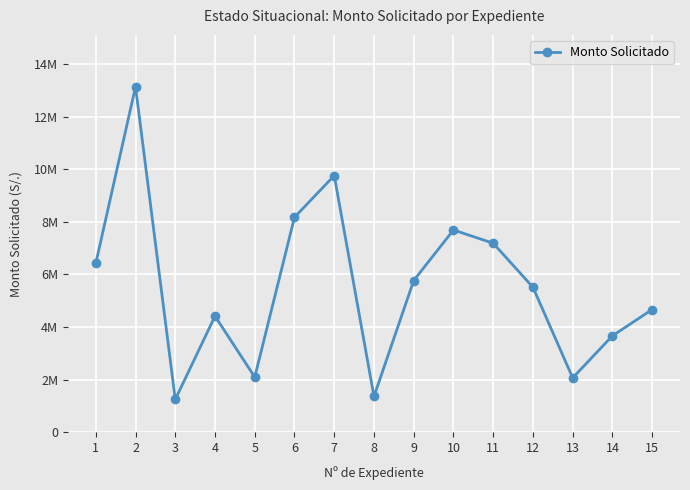

Reading left to right, list all the values displayed in this chart.

6420912	13137496	1248828	4416503	2099175	8175000	9759791	1364254	5771297	7691357	7187808	5514462	2069794	3669569	4667999